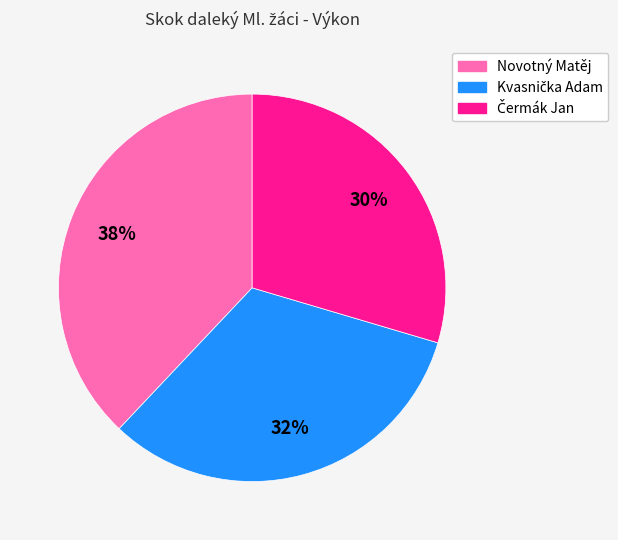

To the nearest percent, what is the difference between the largest and smallest slice percentages?

8%